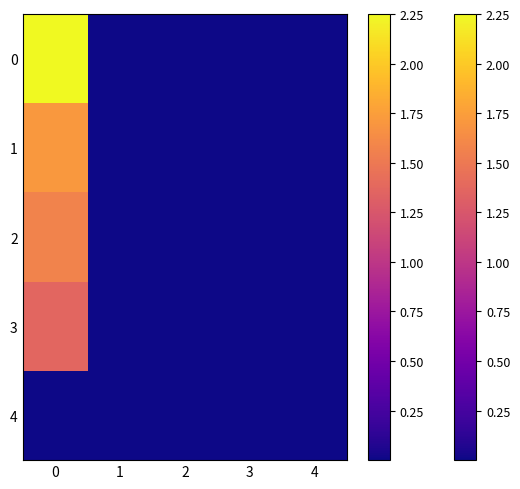

At 2, list the series in order from largest to smallest.

0, 1, 2, 3, 4